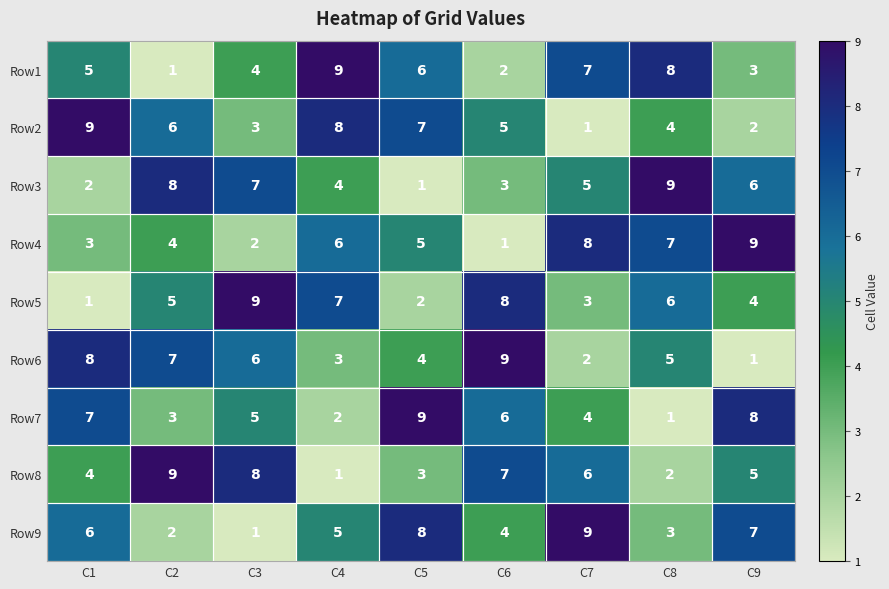

The Row4 series shows 7 at C8. True or false?

True